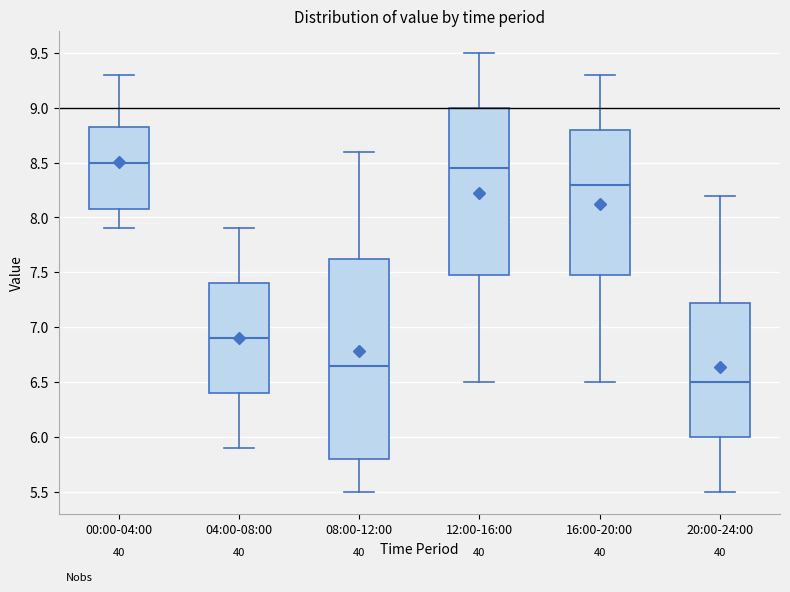

Where does the lower whisker of the box for 12:00-16:00 end on the y-axis? The values are not printed on the chart, so give them approximately, as read against the axis.

6.50